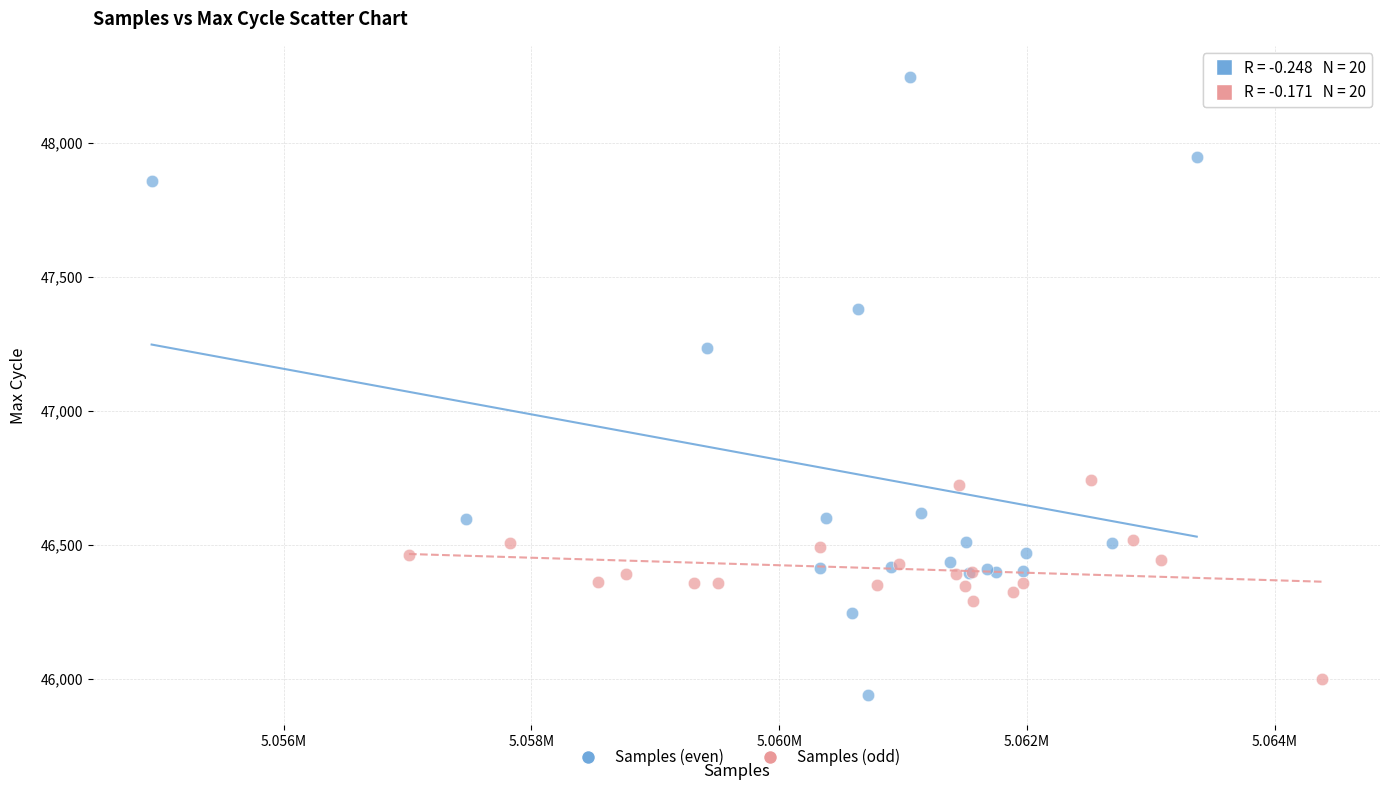

Which series has the largest Y range (max minus min)?

Samples (even)